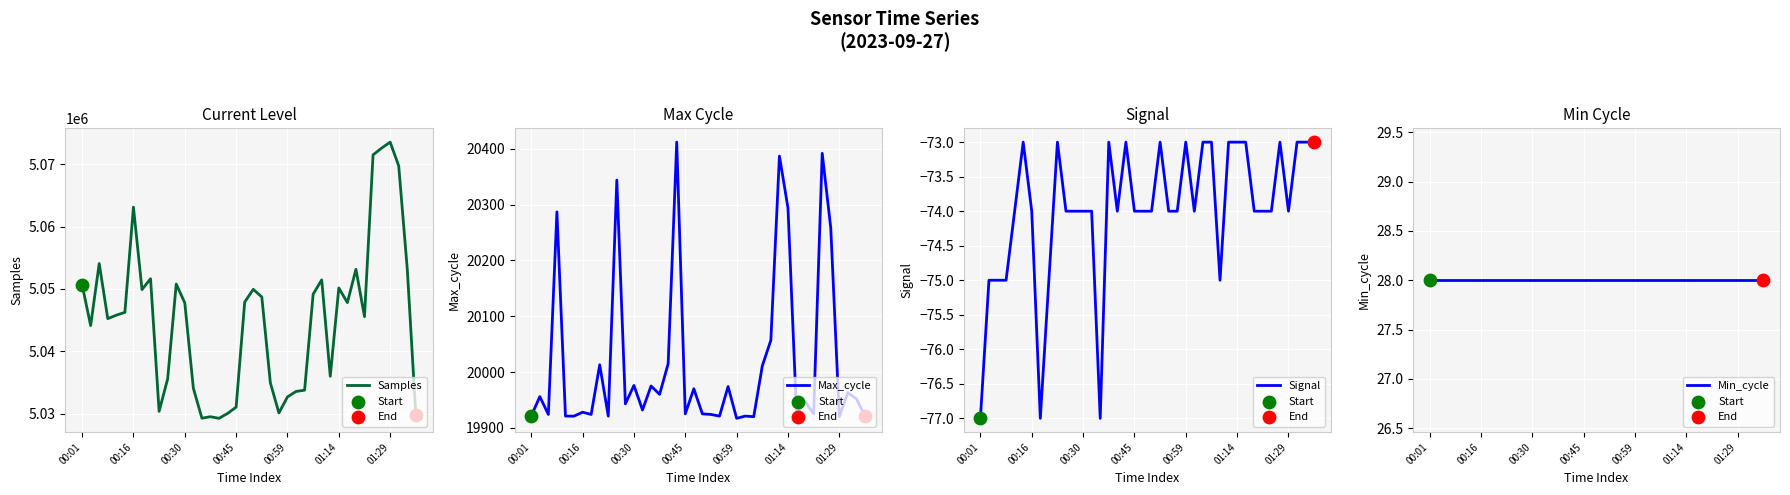

Which series has the largest Y range (max minus min)?

Samples